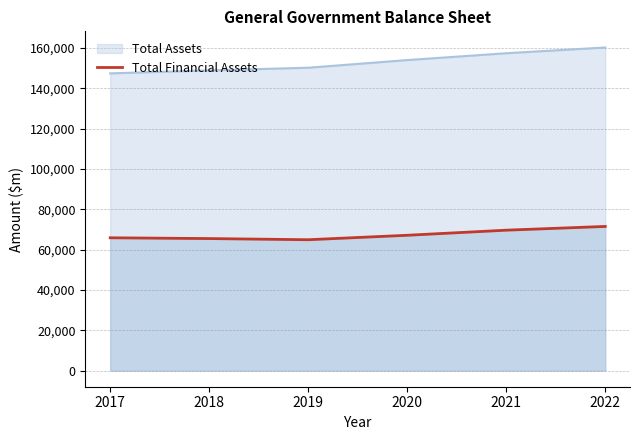

What is the maximum value shown in the chart?

160247